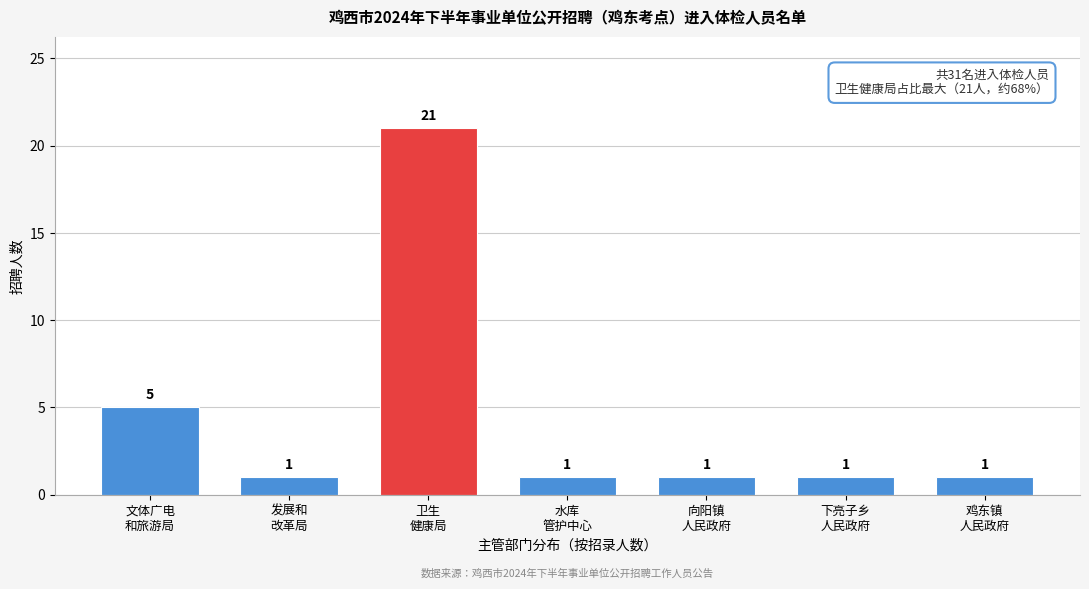

Reading left to right, transcribe all the data shown in this chart.

5	1	21	1	1	1	1